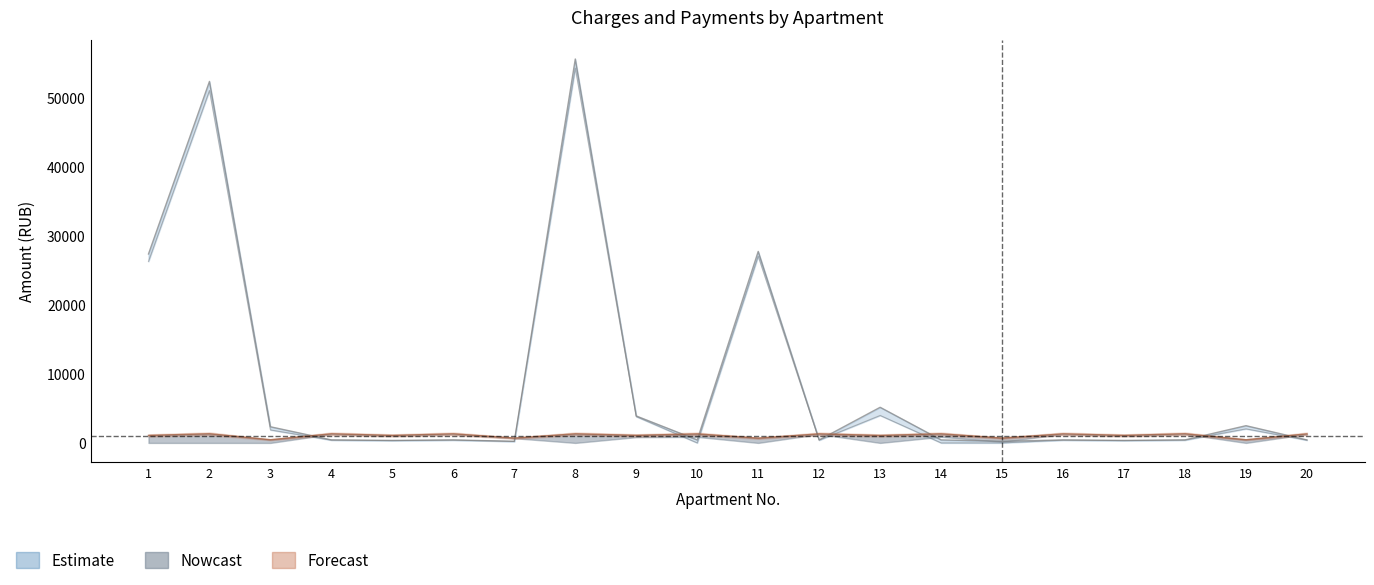

Count the number of categories in the chart.

20